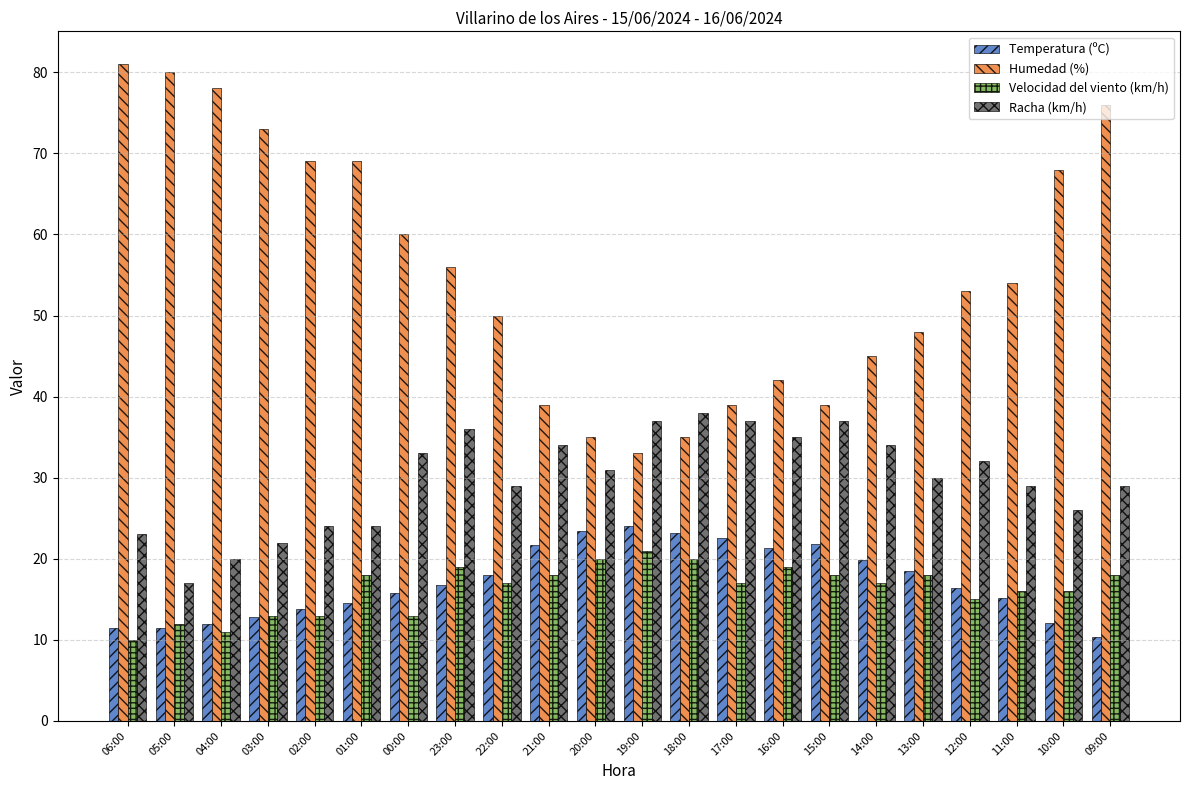

The Temperatura (ºC) series shows 21.7 at 12:00. True or false?

False